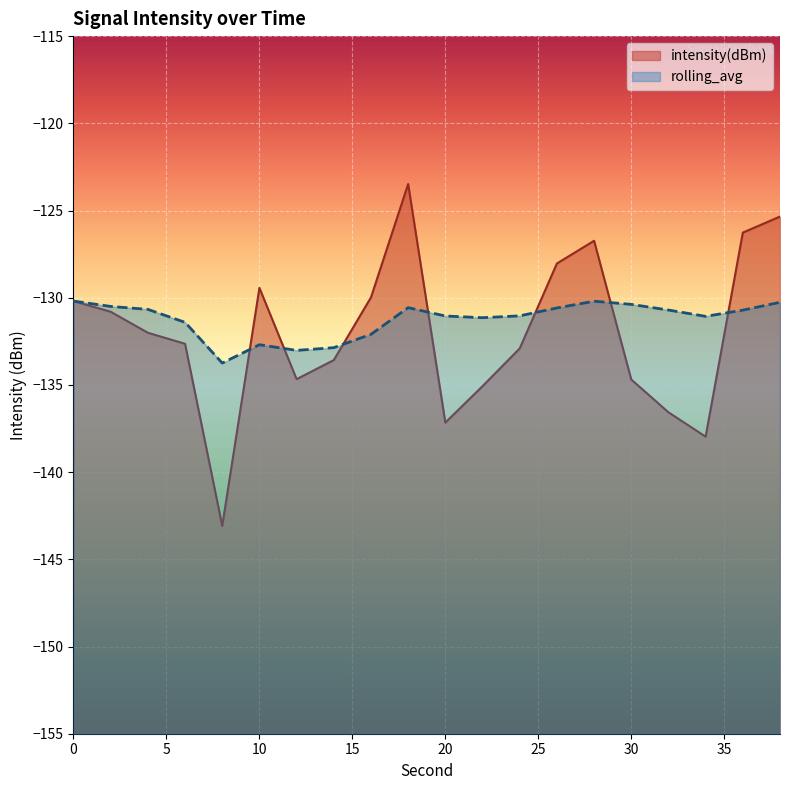

Does the chart display data point markers on the line(s)?

No